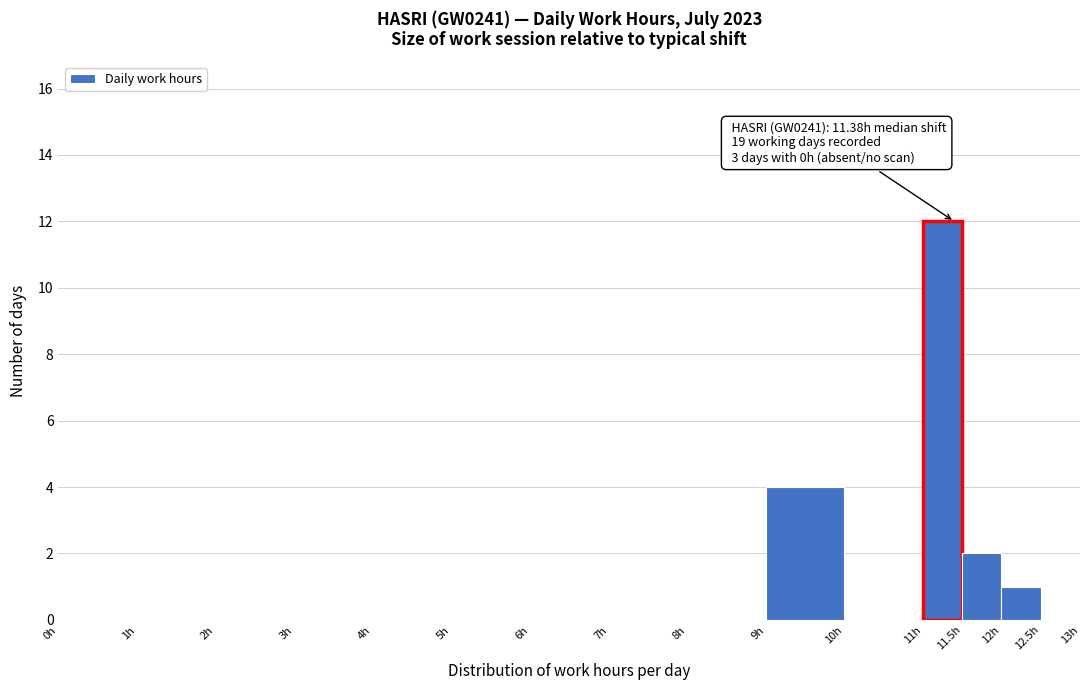

Over which range of the x-axis is the bar tallest?

11.0 to 11.5